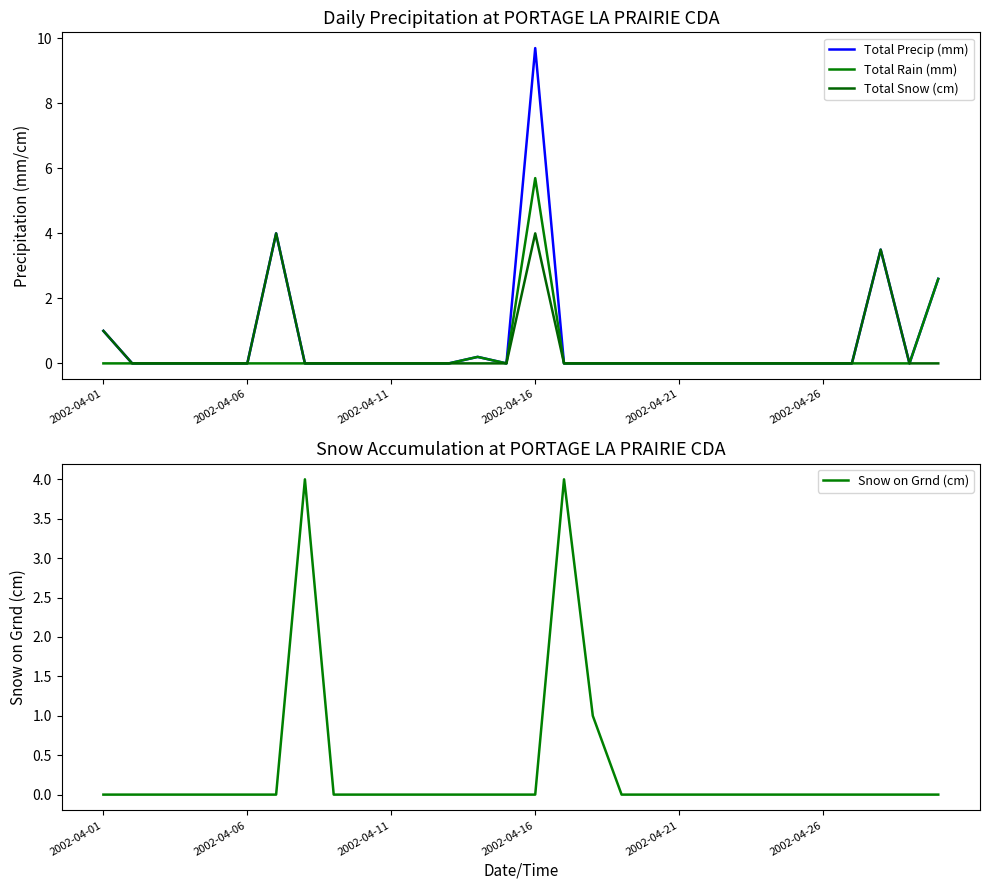

What is the sum of all Total Snow (cm) values?

12.5